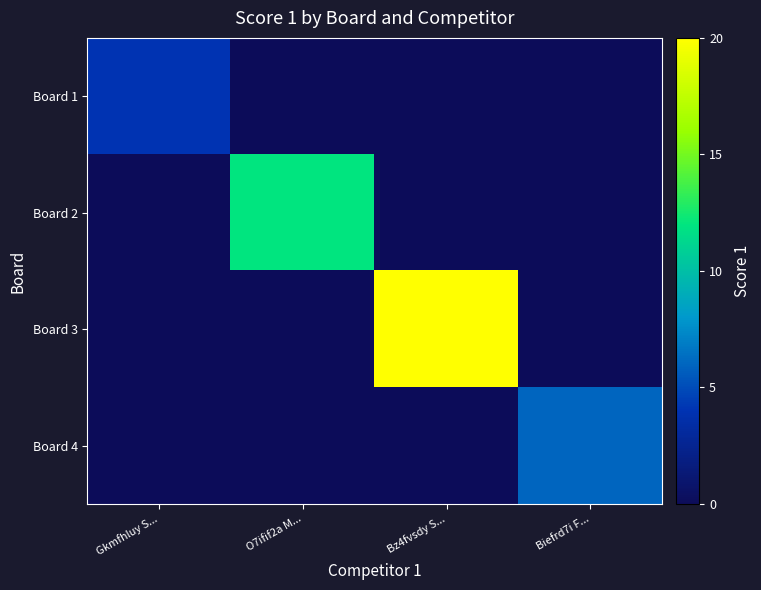

What is the difference between the highest and lowest values at O7ifif2a M...?

12